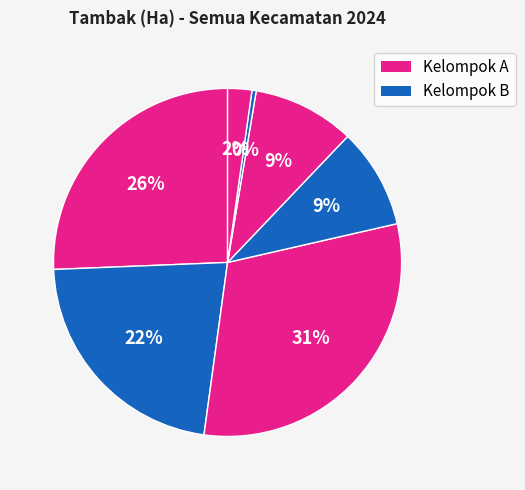

How many segments does this pie chart have?

7